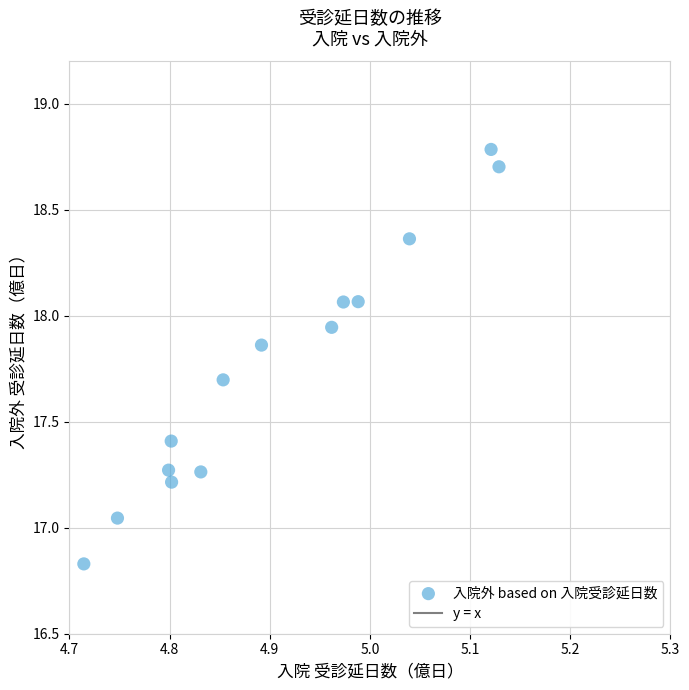

What is the range of X values (max minus min)?

0.4